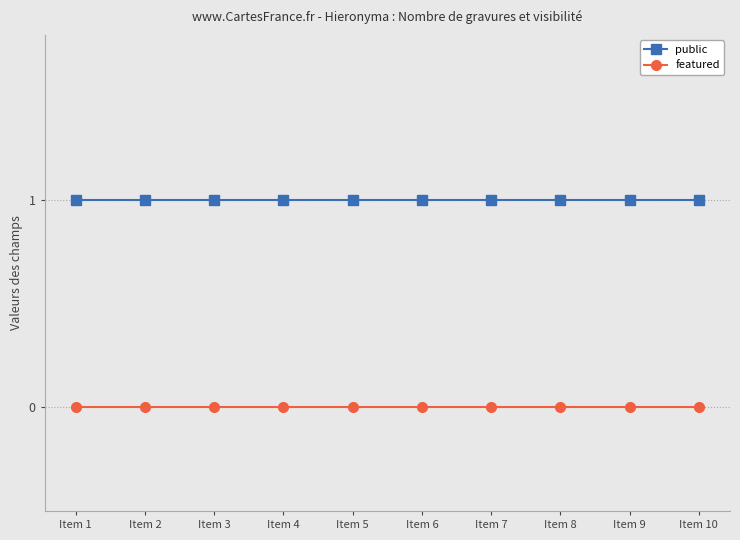

The featured series shows 0 at Item 6. True or false?

True